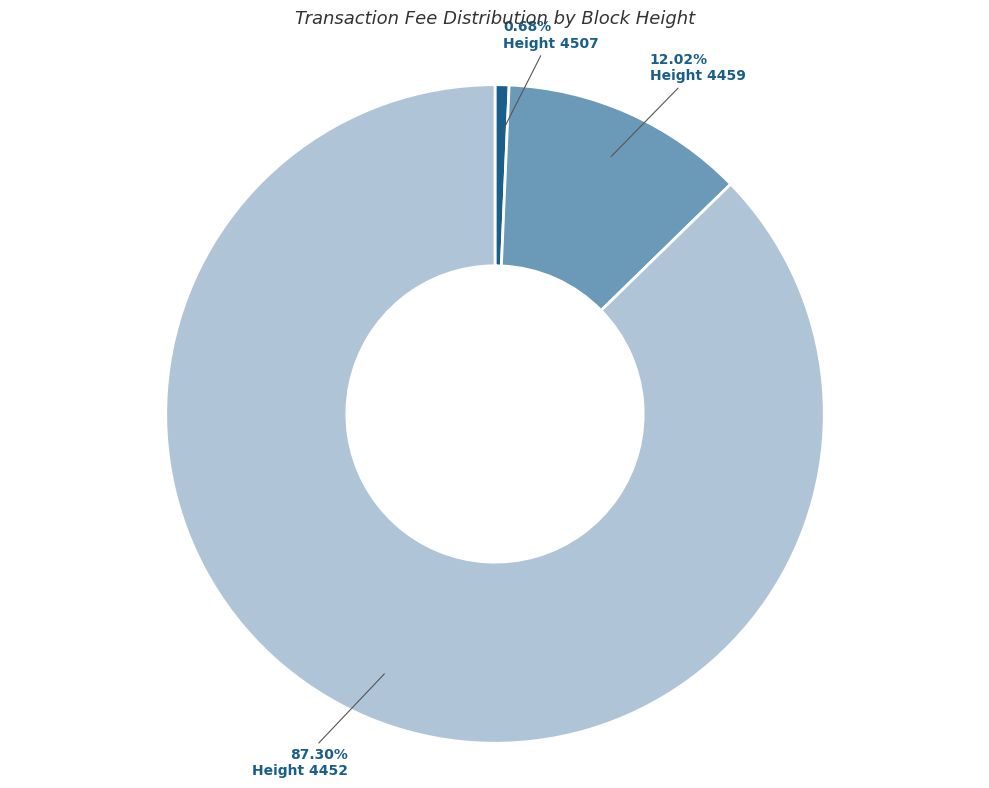

Is there any slice that represents more than half of the pie?

Yes